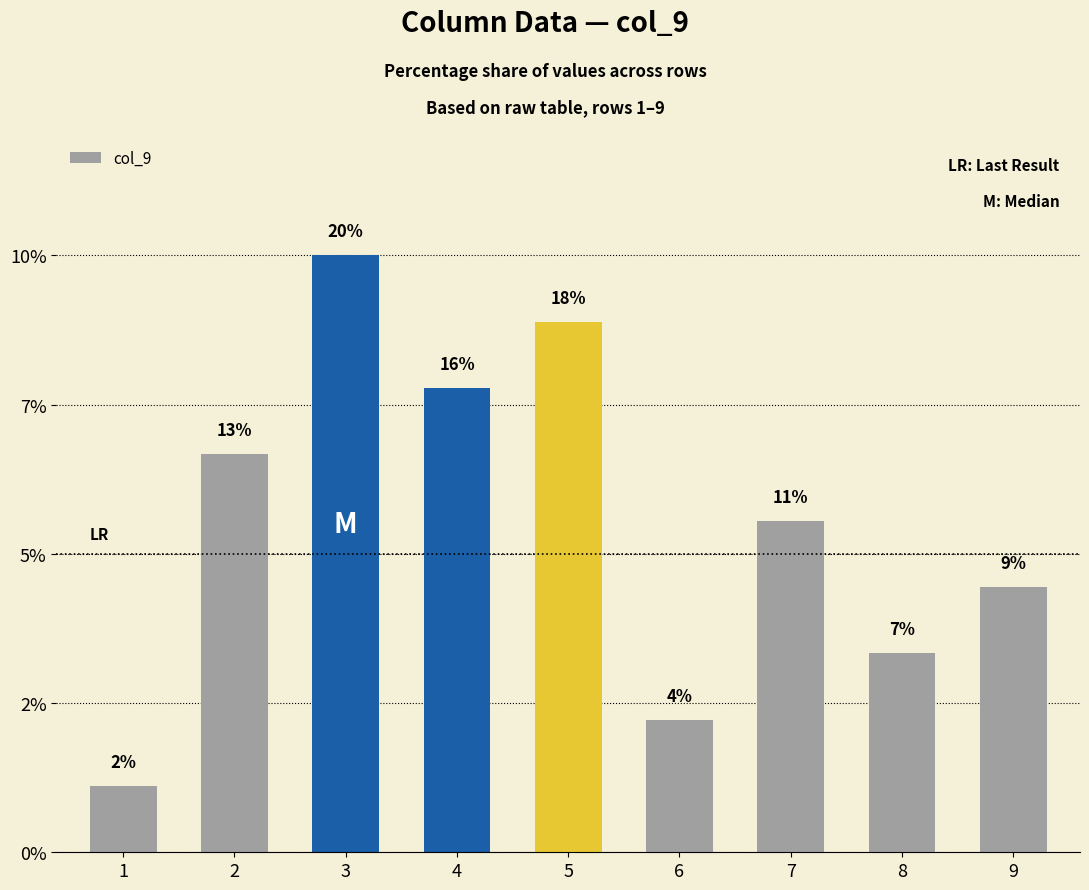

Which has a higher value, 2 or 1?

2